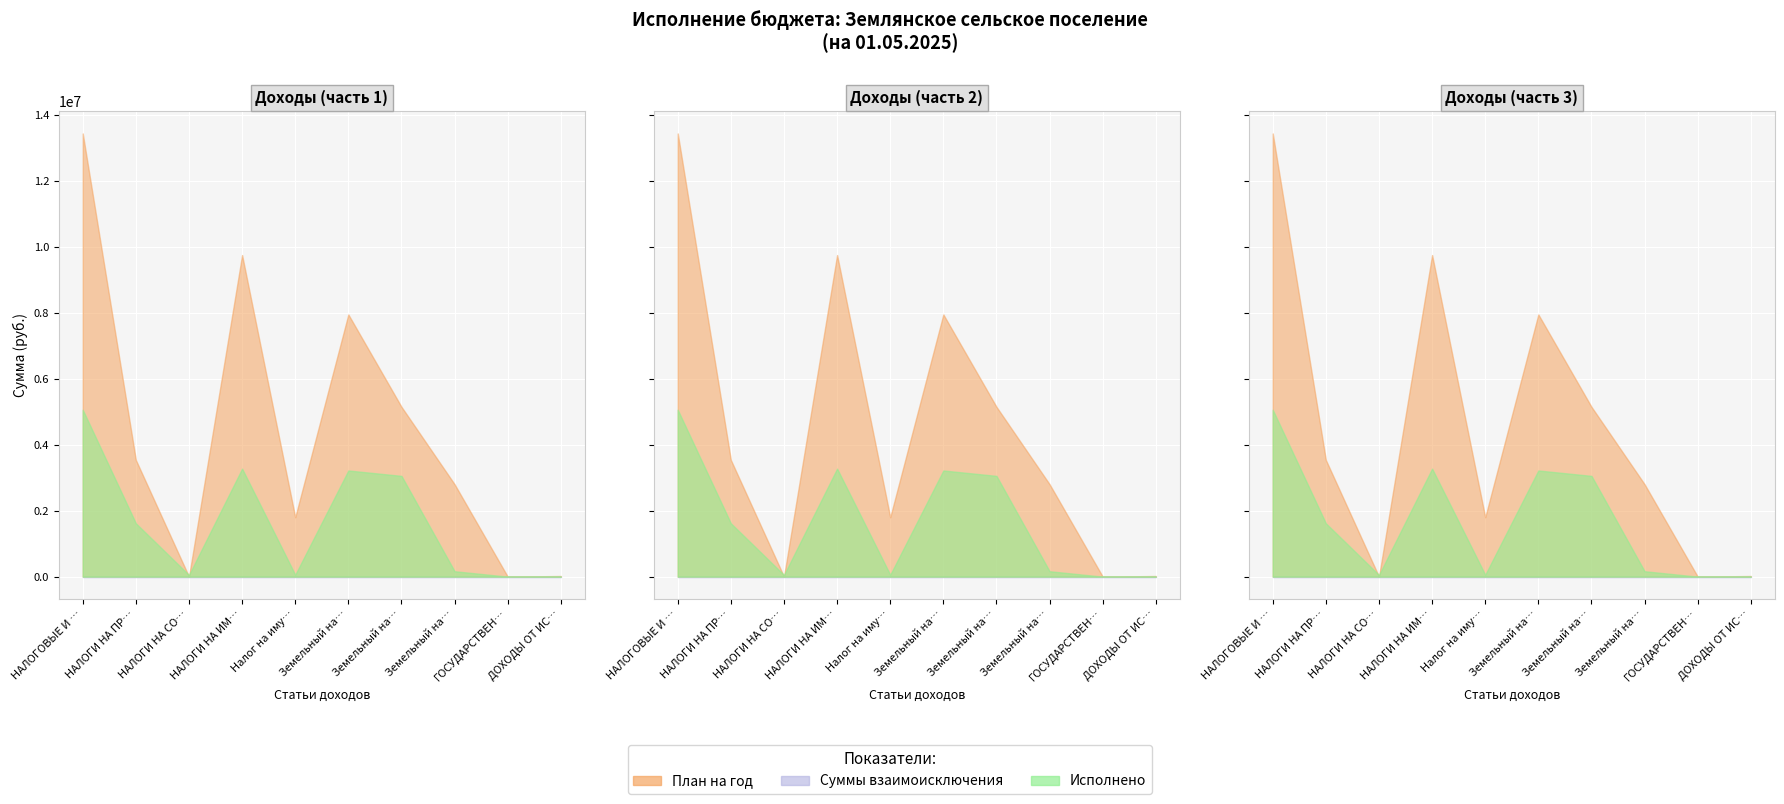

True or false: Суммы взаимоисключения (доход) has more than 0 interior local peaks.

False